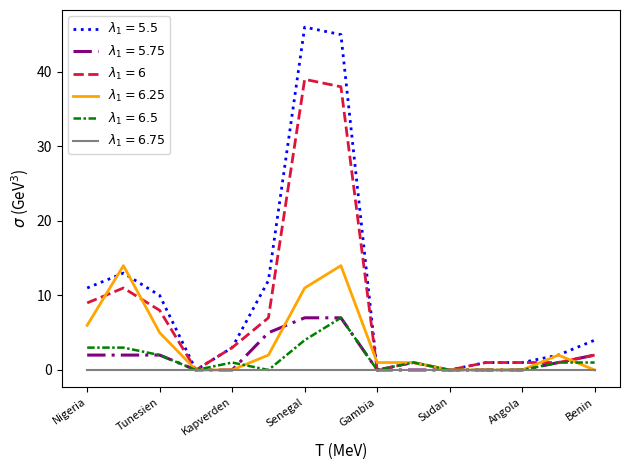

How many lines are shown in the chart?

6